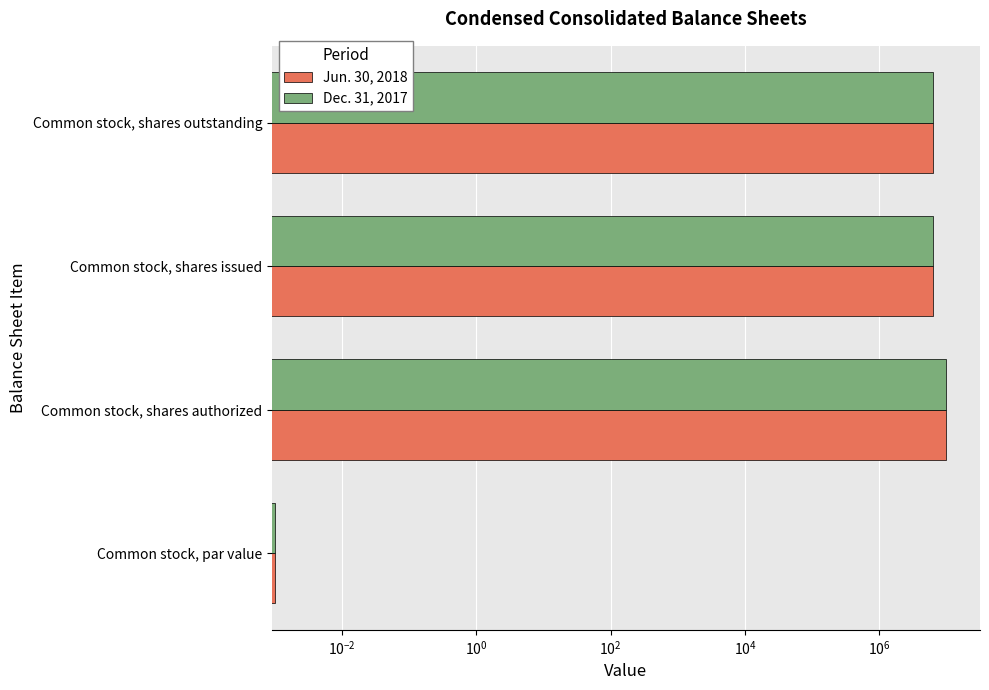

The Jun. 30, 2018 series shows 6253189.0 at Common stock, shares issued. True or false?

True